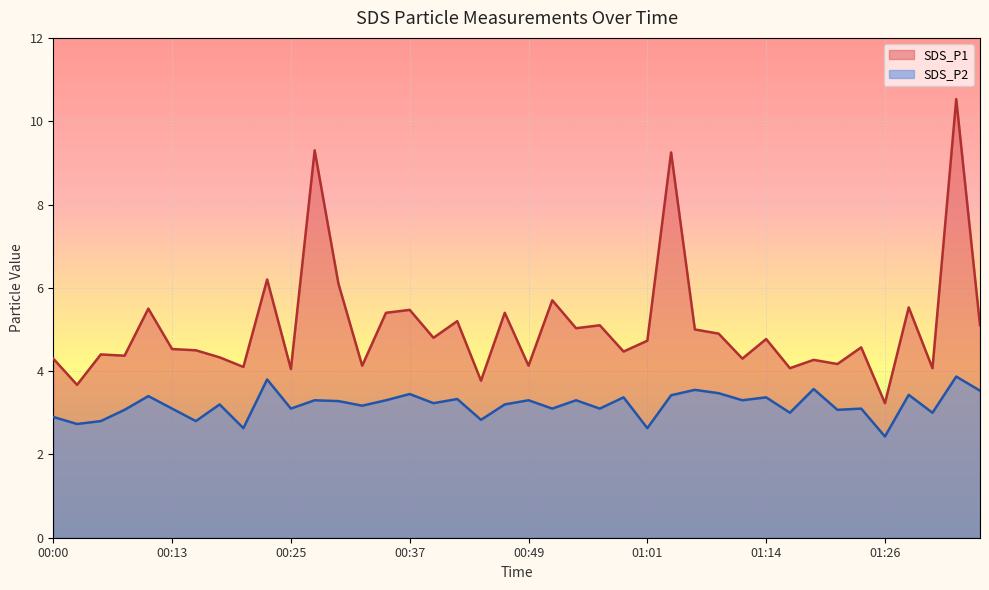

What is the greatest value displayed?

10.5